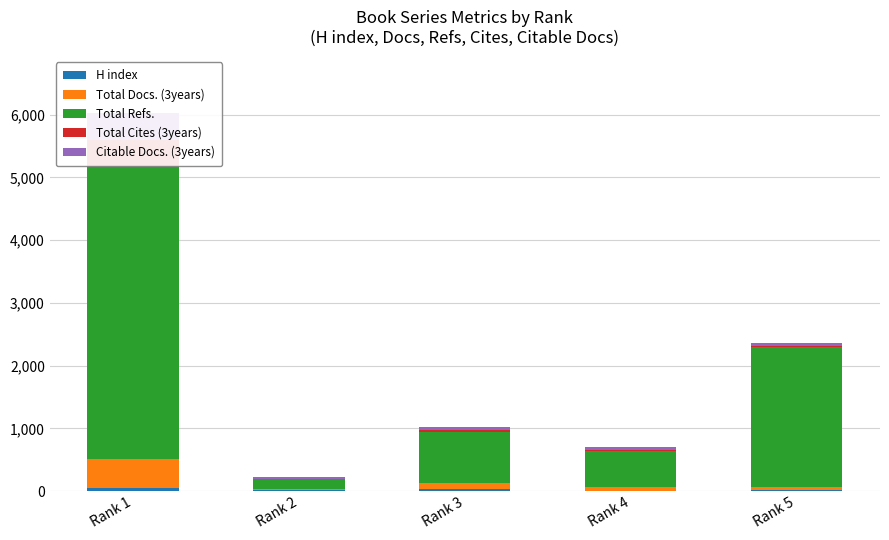

How many values in the Total Docs. (3years) series are below 57?

2